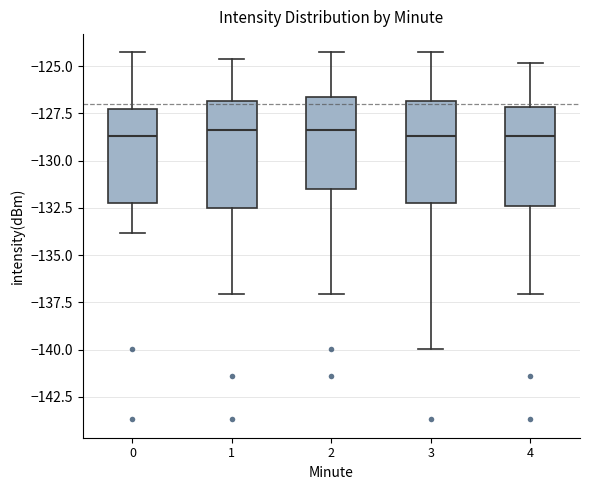

Where is the lower edge of the box at x = 3 on the y-axis? The values are not printed on the chart, so give them approximately, as read against the axis.

-132.0